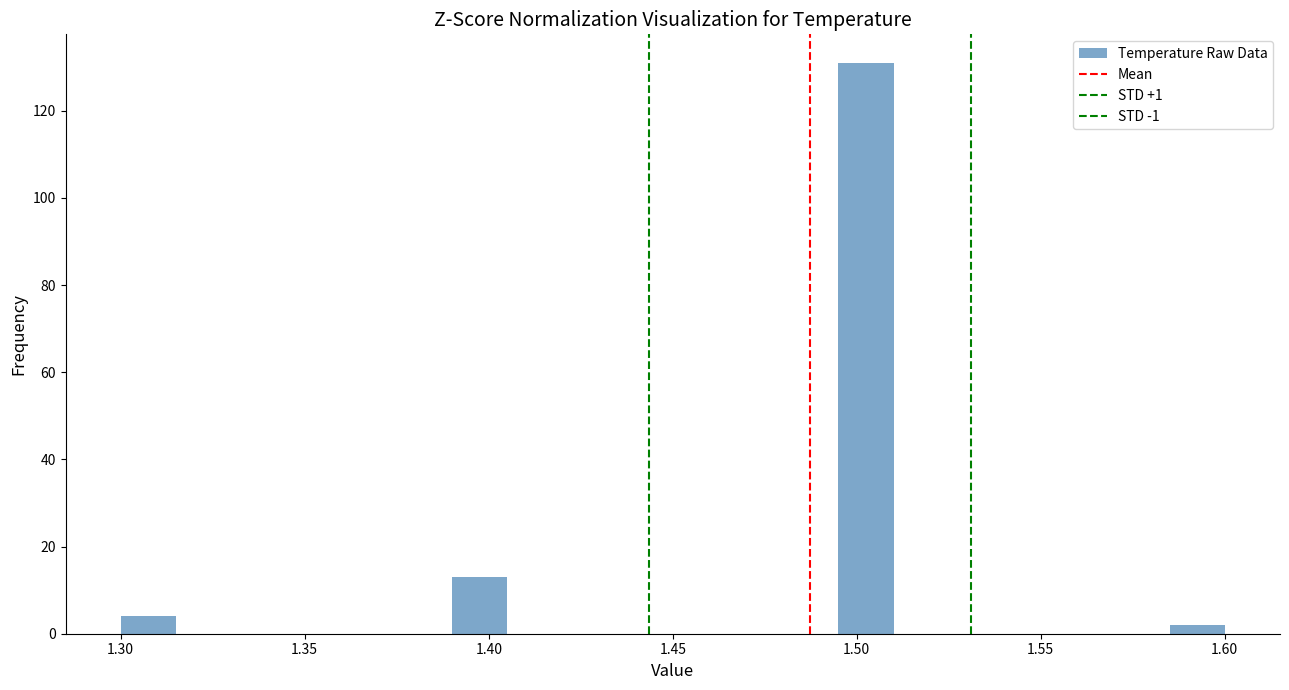

Read against the x-axis, roughly where is the centre of the tallest bar?

1.505